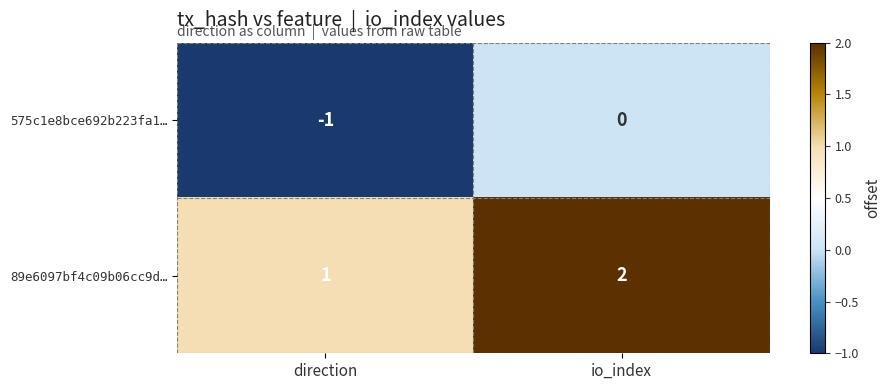

Where is 575c1e8bce692b223fa1… nearest to the value 0?

io_index